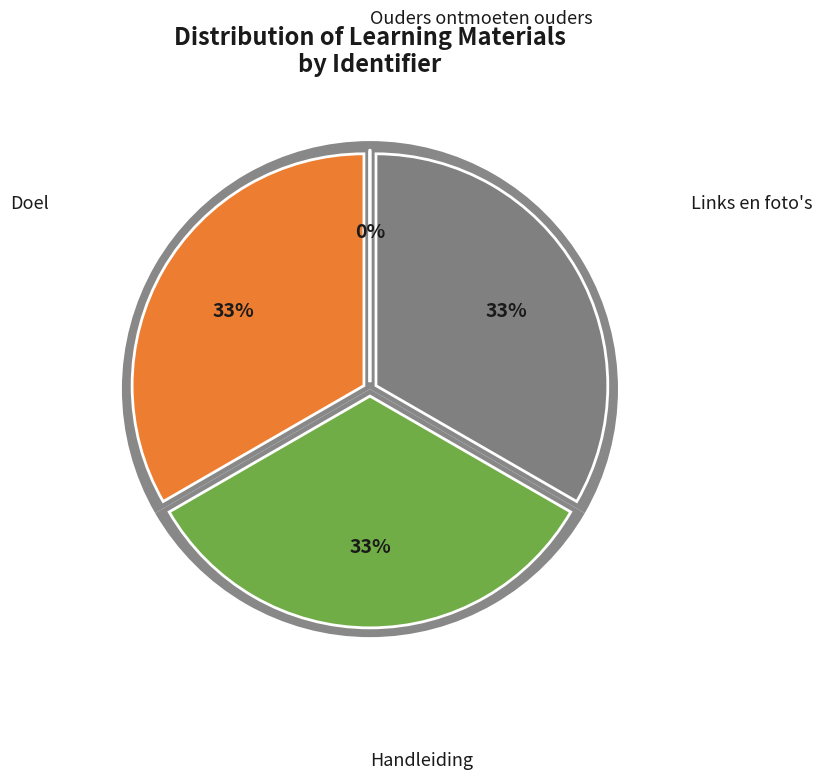

To the nearest percent, what is the average slice percentage?

25%